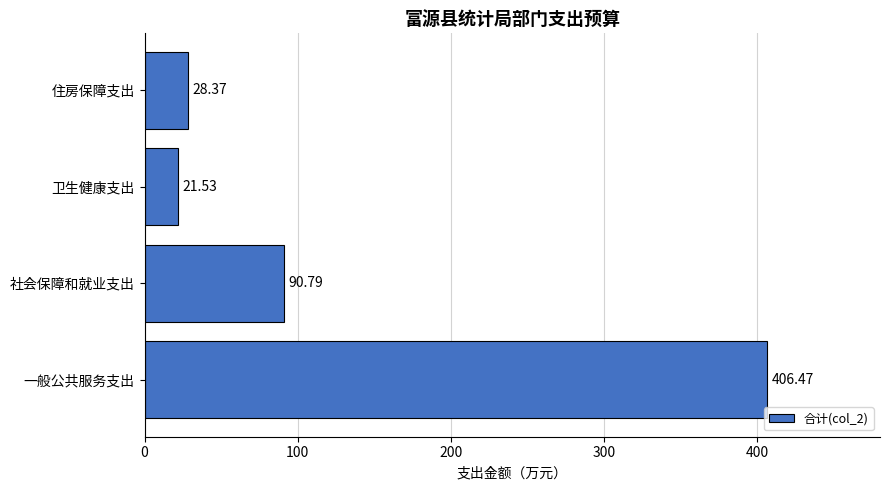

Does the chart contain any negative values?

No